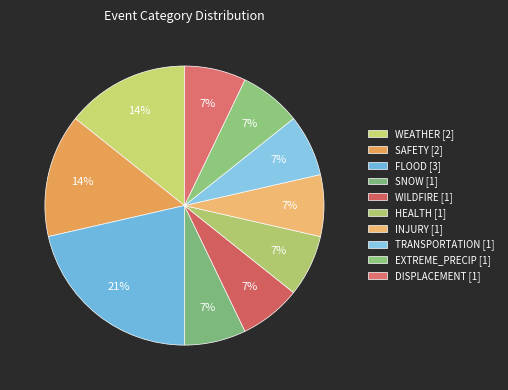

Is WEATHER the majority of the pie?

No